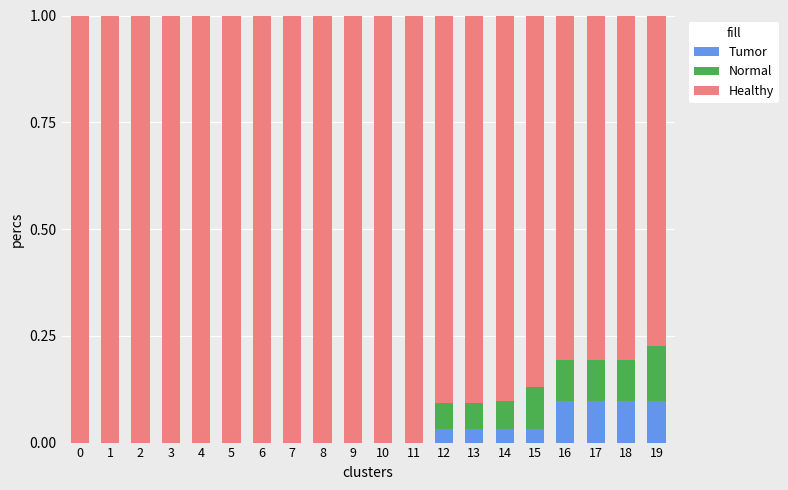

What is the total value across all series at 12?

1.0